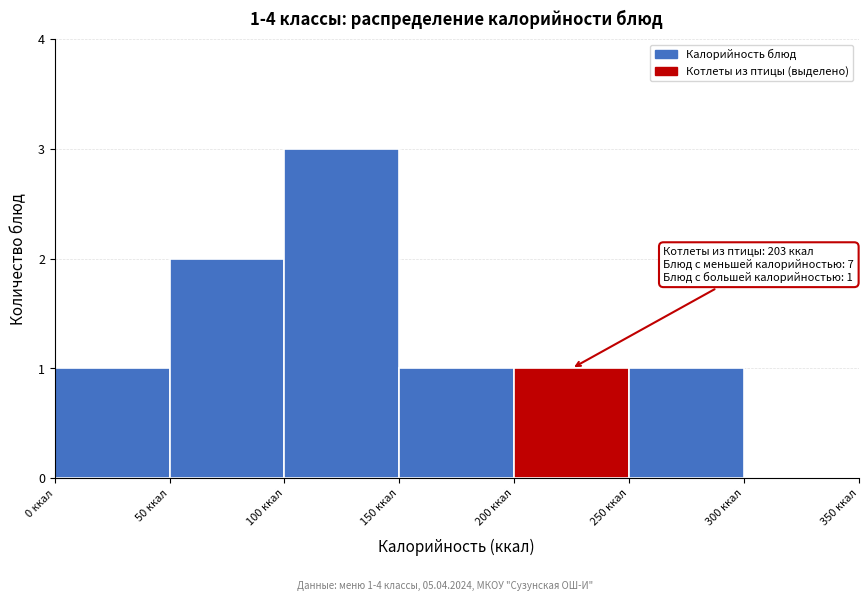

Which range on the x-axis has the tallest bar?

100 to 150